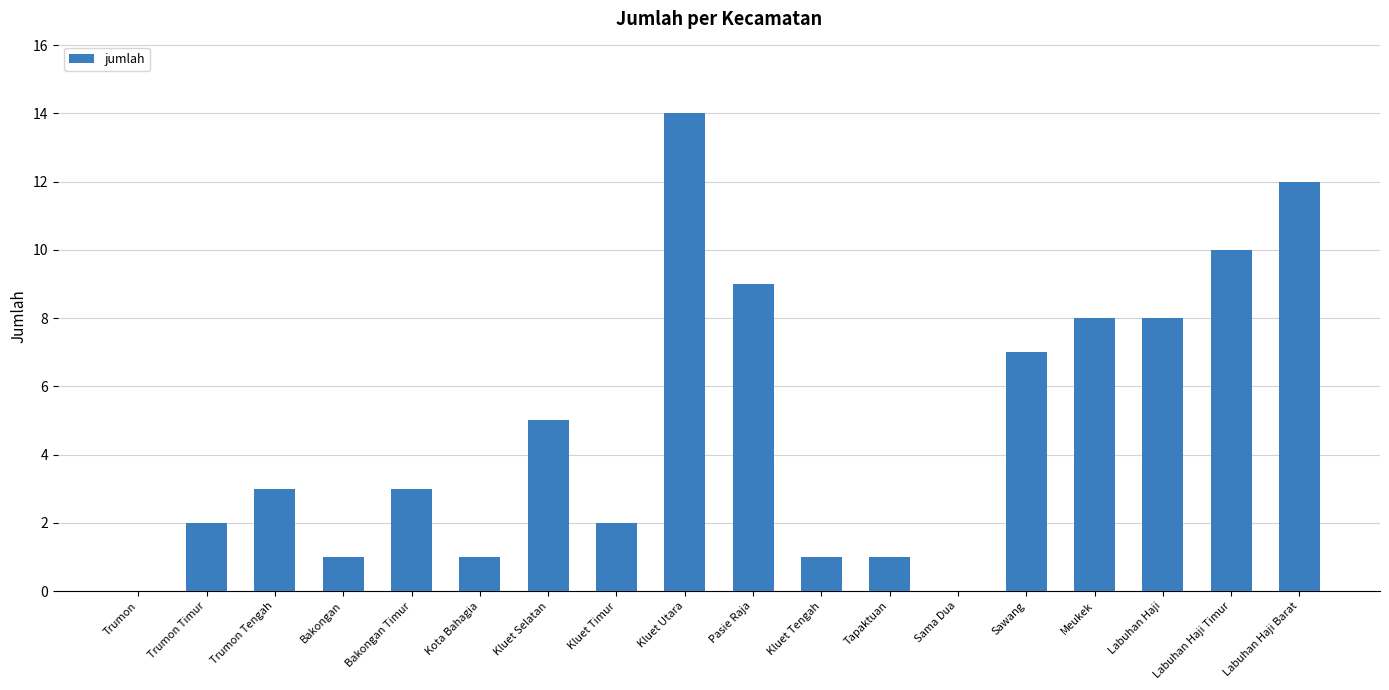

What is the average value?

5